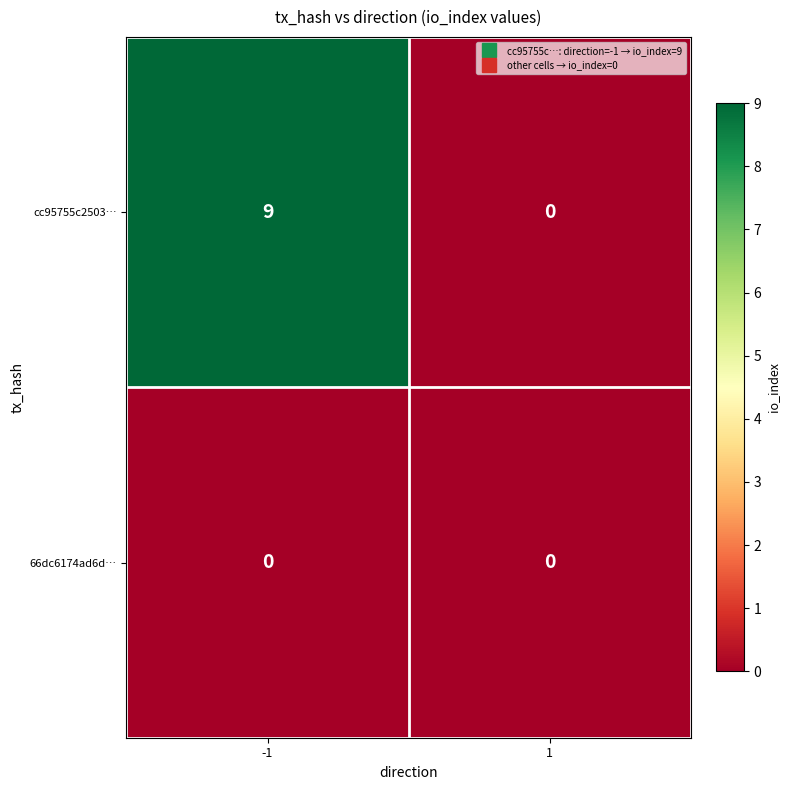

Which series changed the most between -1 and 1?

cc95755c2503…